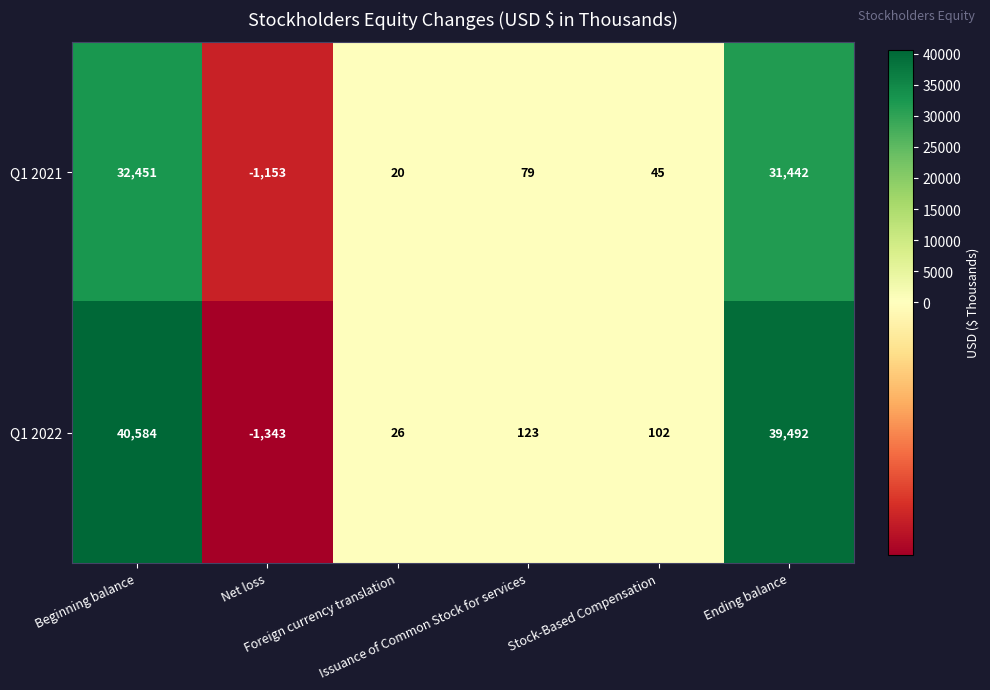

Rank the series by their maximum value, from lowest to highest.

Q1 2021, Q1 2022